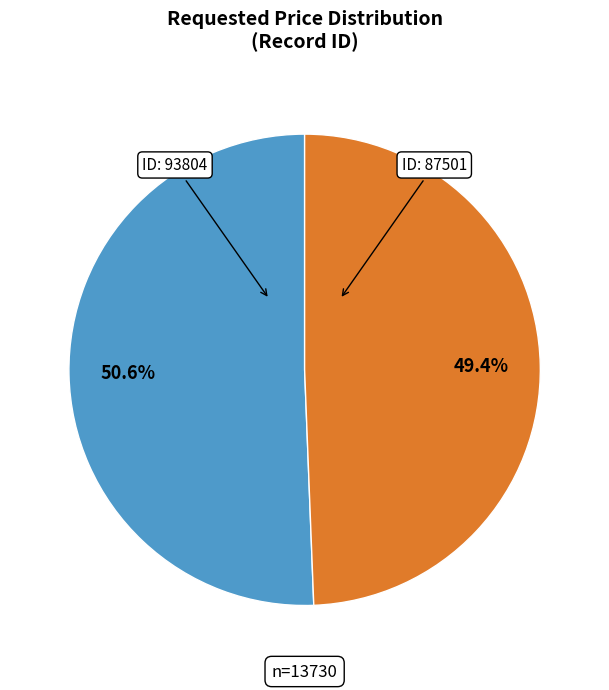

How many segments does this pie chart have?

2